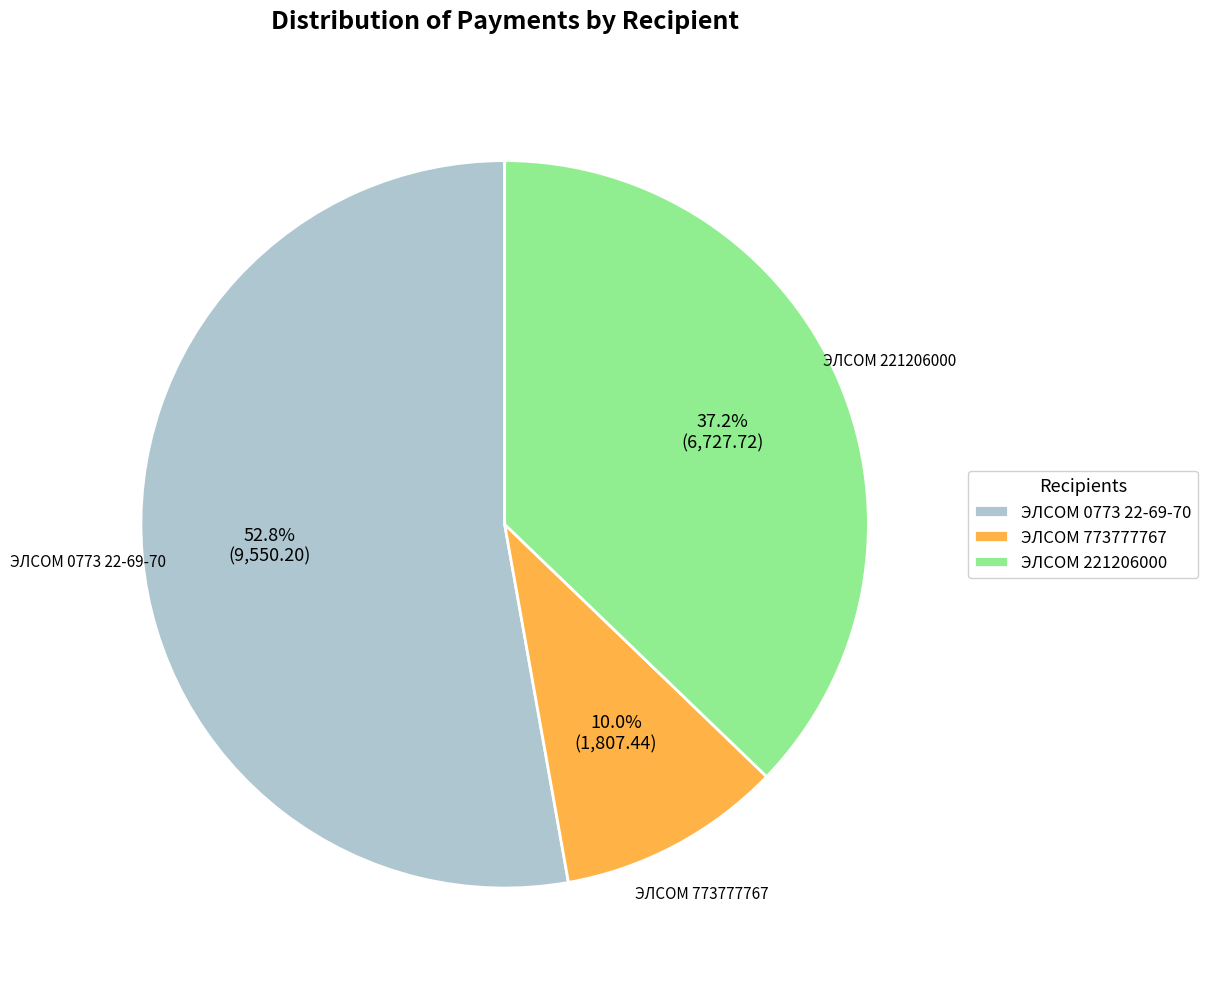

How many slices are in this pie chart?

3